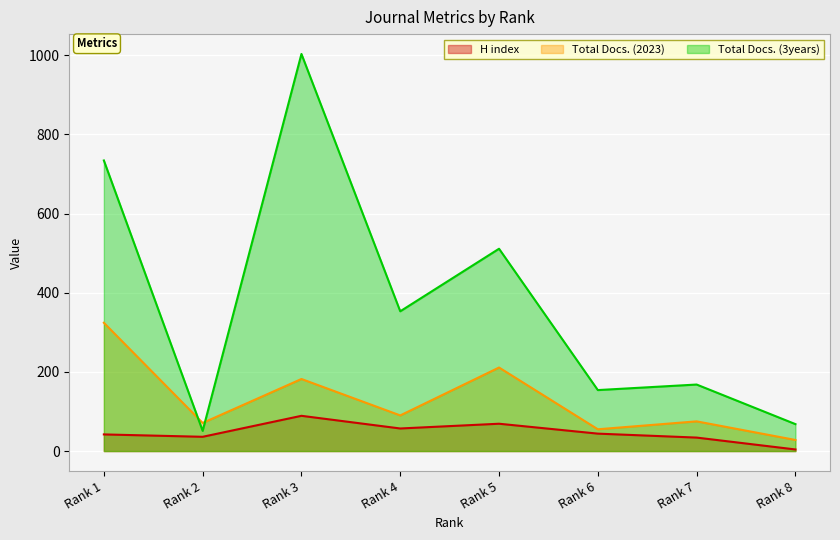

Which category has the highest value in the Total Docs. (2023) series?

Rank 1